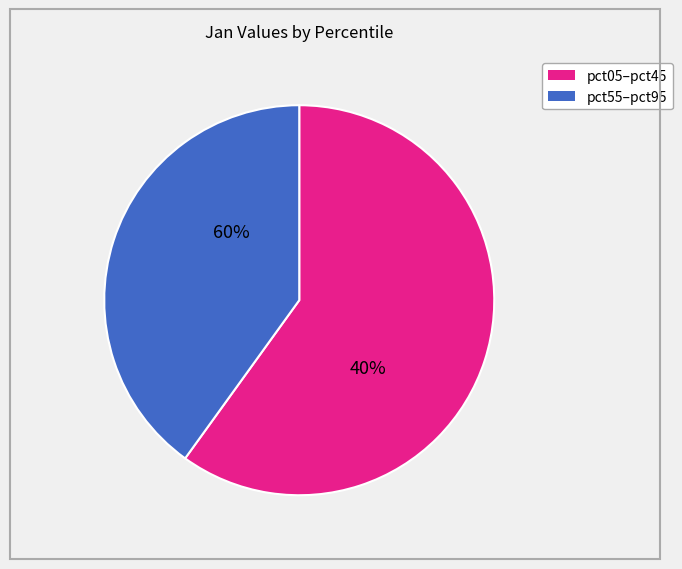

Does pct05 account for over 50% of the chart?

No